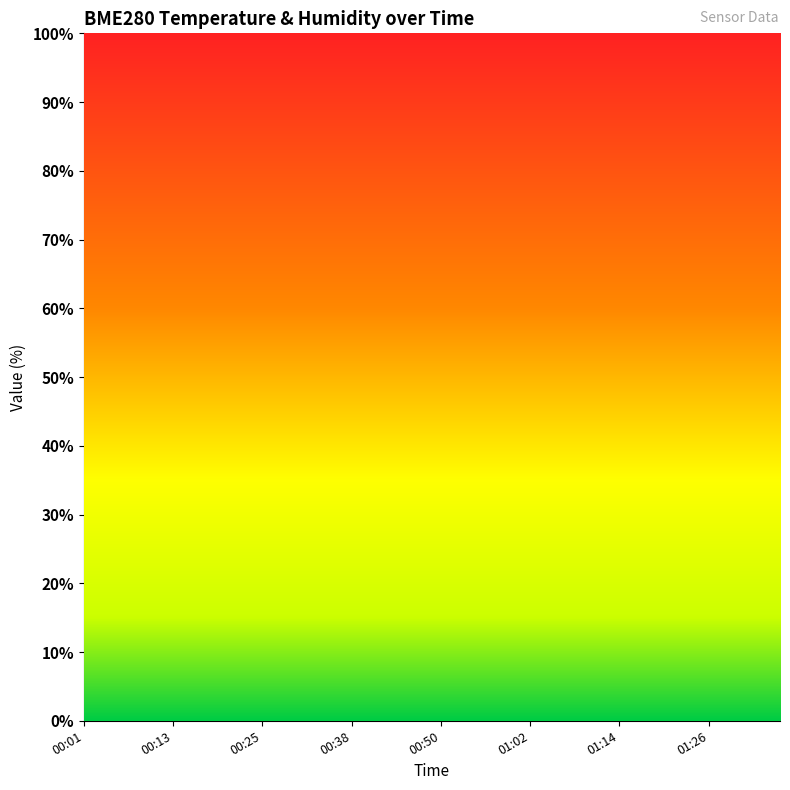

In BME280_humidity, how many points are higher than both neighbors (excluding endpoints)?

12